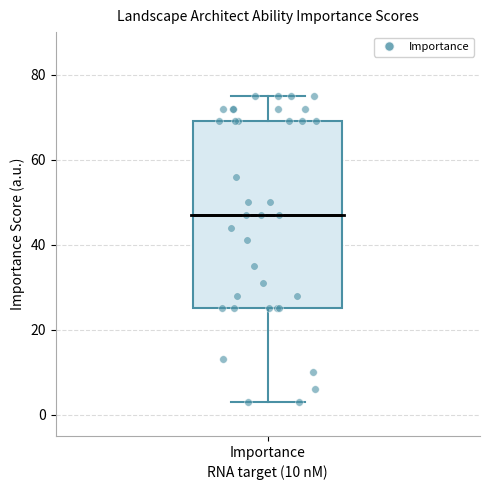

Where does the median line of the box for Importance sit on the y-axis? The values are not printed on the chart, so give them approximately, as read against the axis.

48